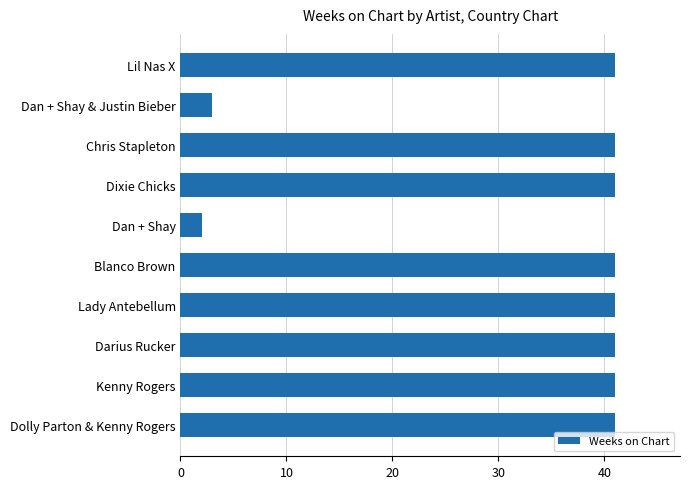

Which category has the lowest value across all series?

Dan + Shay